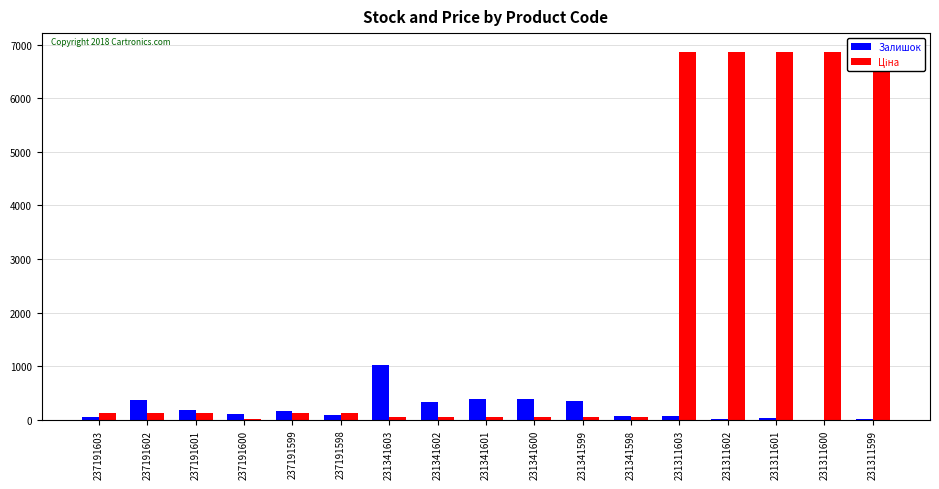

Count the number of data series in this chart.

2